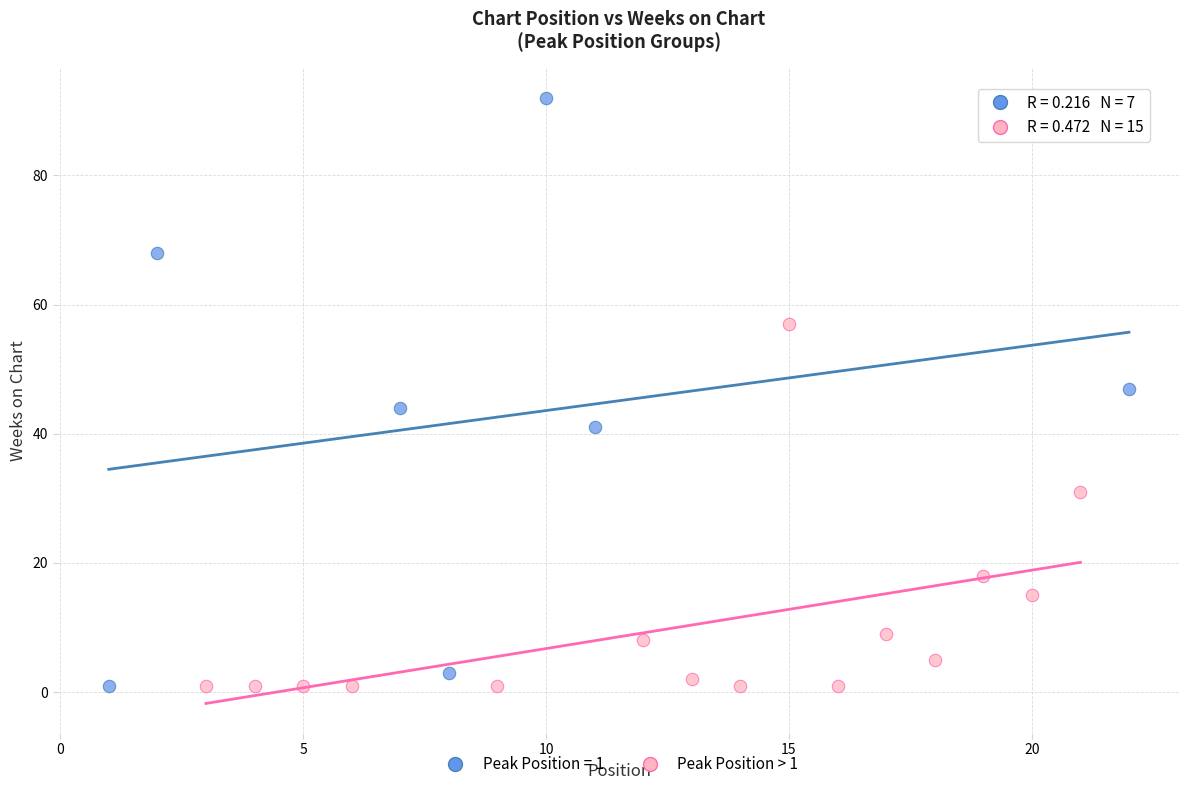

Which series has the largest Y range (max minus min)?

Peak Position = 1